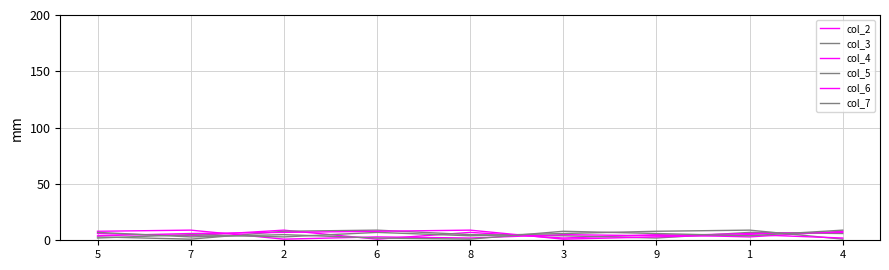

Count the col_6 values in the range 3 to 7.

5